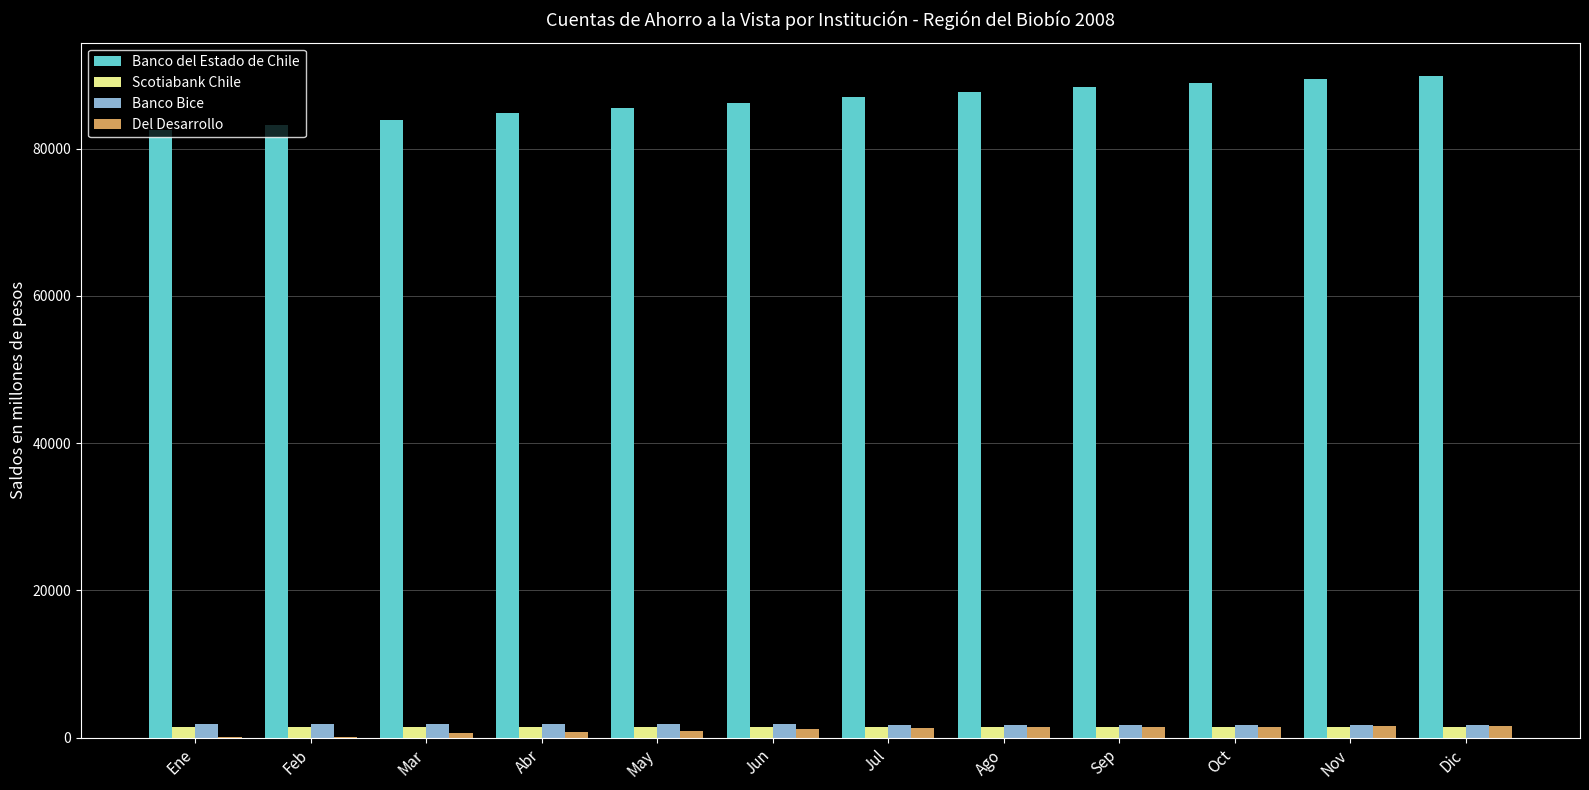

What is the sum of the Banco Bice values at Dic and Feb?

3615